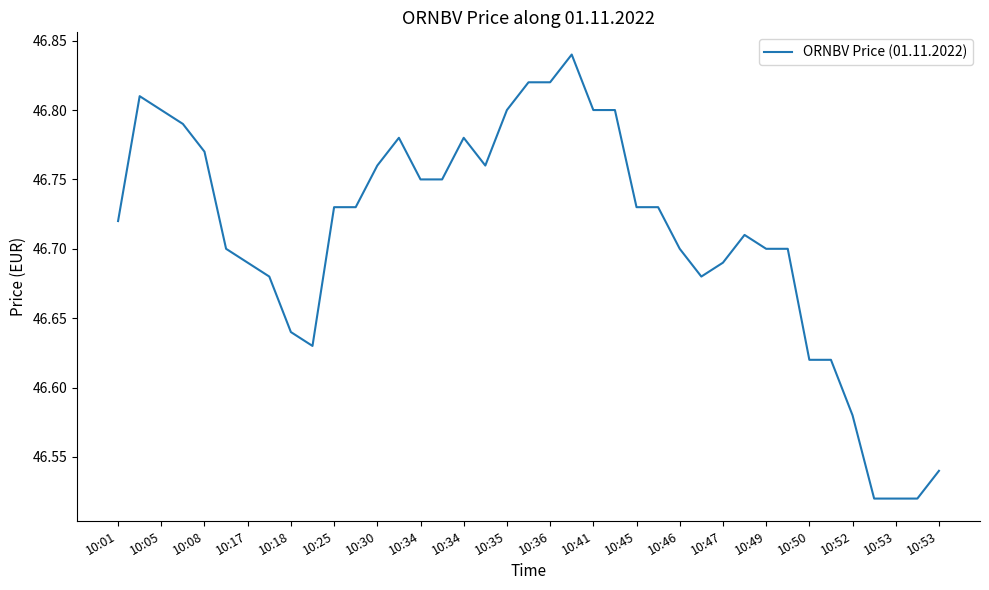

What is the difference between the maximum and minimum values?

0.3